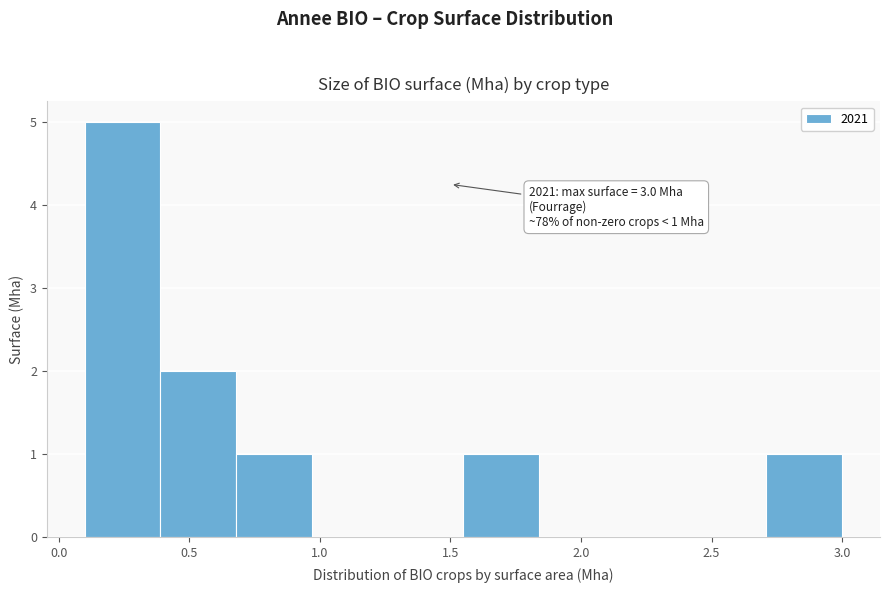

Over which range of the x-axis is the bar tallest?

0.10 to 0.39